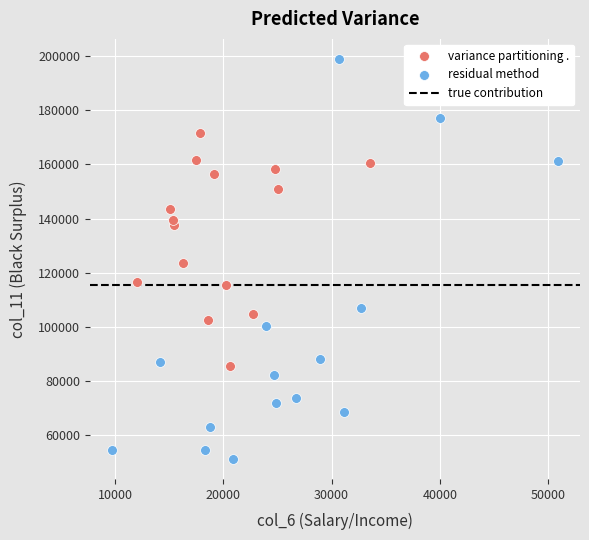

Which series has the widest spread of Y values?

residual method